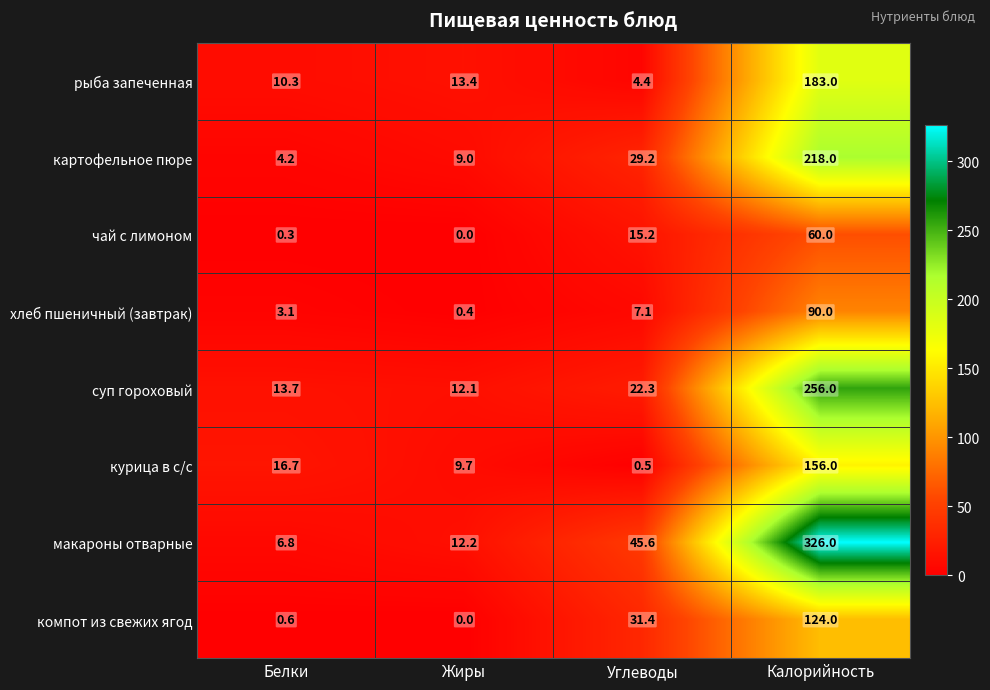

Is the value of чай с лимоном at Углеводы greater than the value of суп гороховый at Калорийность?

No